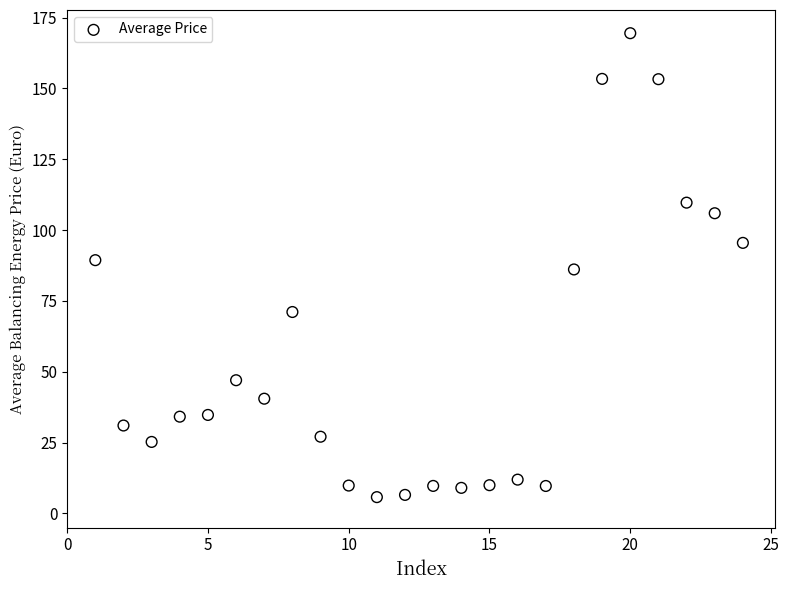

What is the range of X values (max minus min)?

23.0